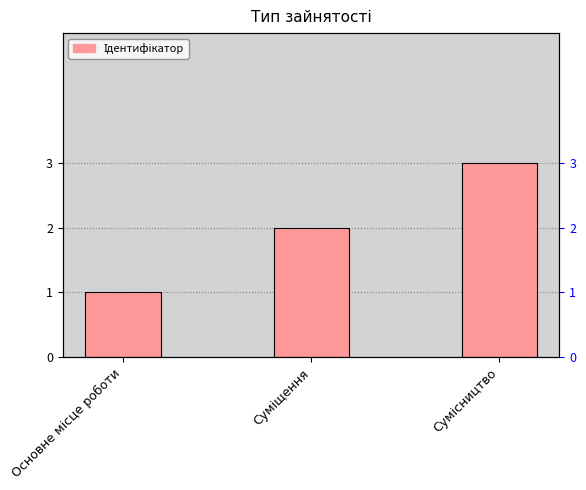

How many series are shown in this chart?

1